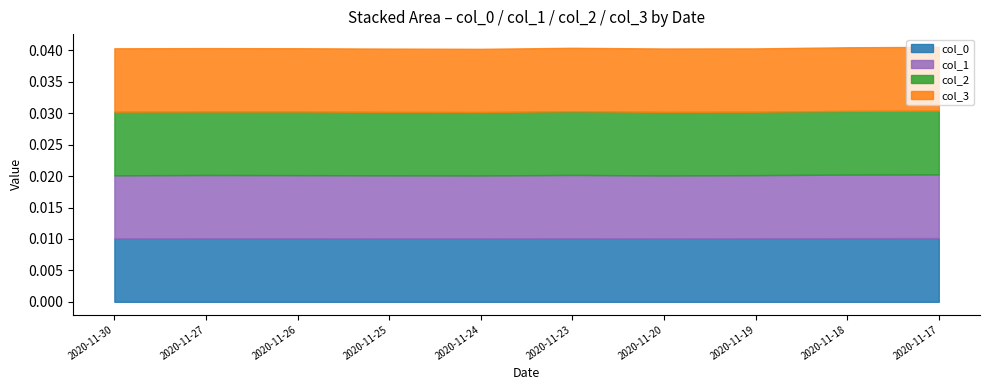

Which series changed the most between 2020-11-26 and 2020-11-23?

col_2